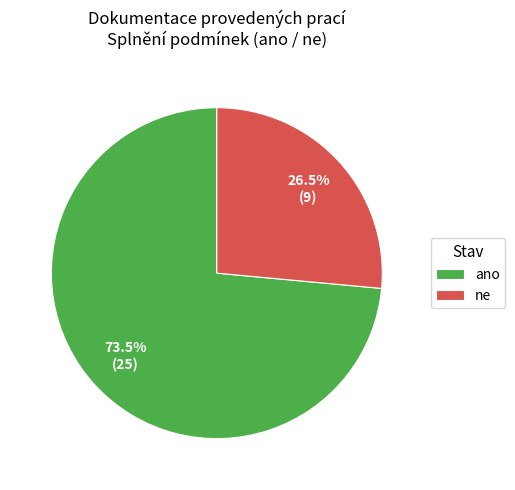

How many segments does this pie chart have?

2